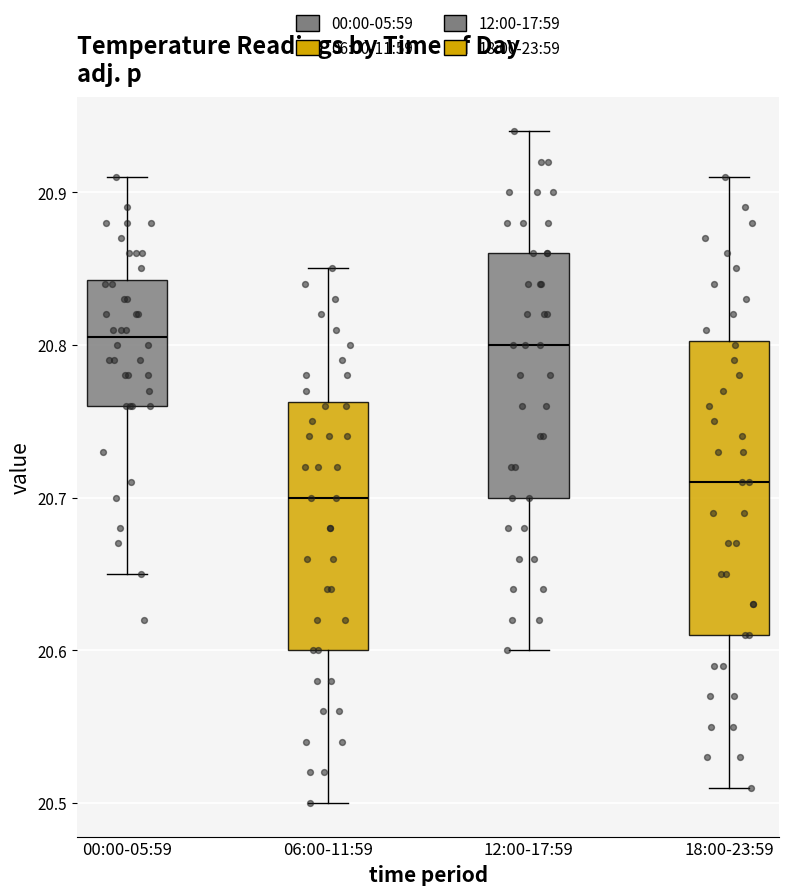

Which box is the tallest, from its lower edge to its upper edge?

18:00-23:59